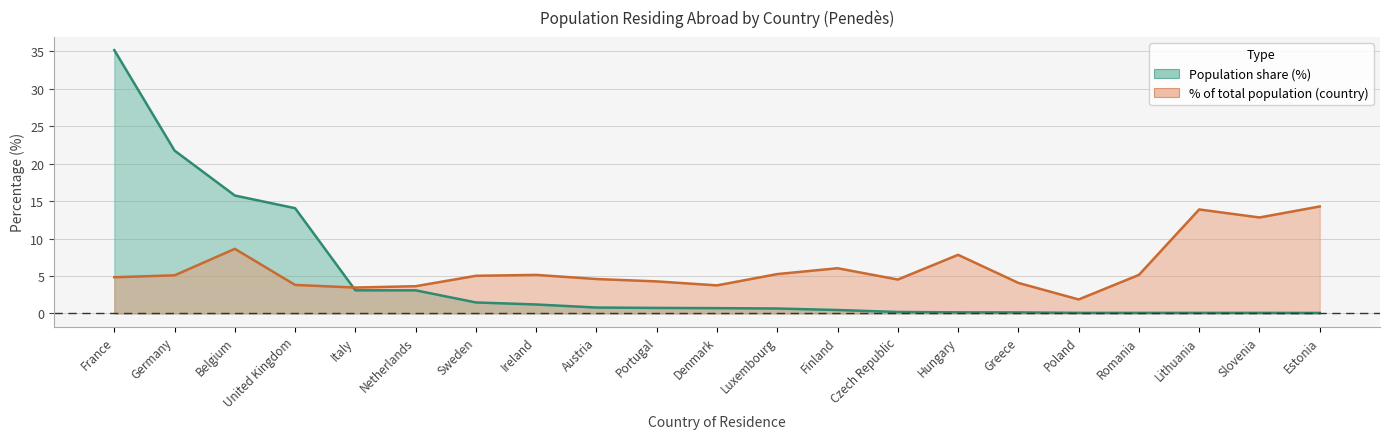

What is the maximum value for Population share (%)?

35.2